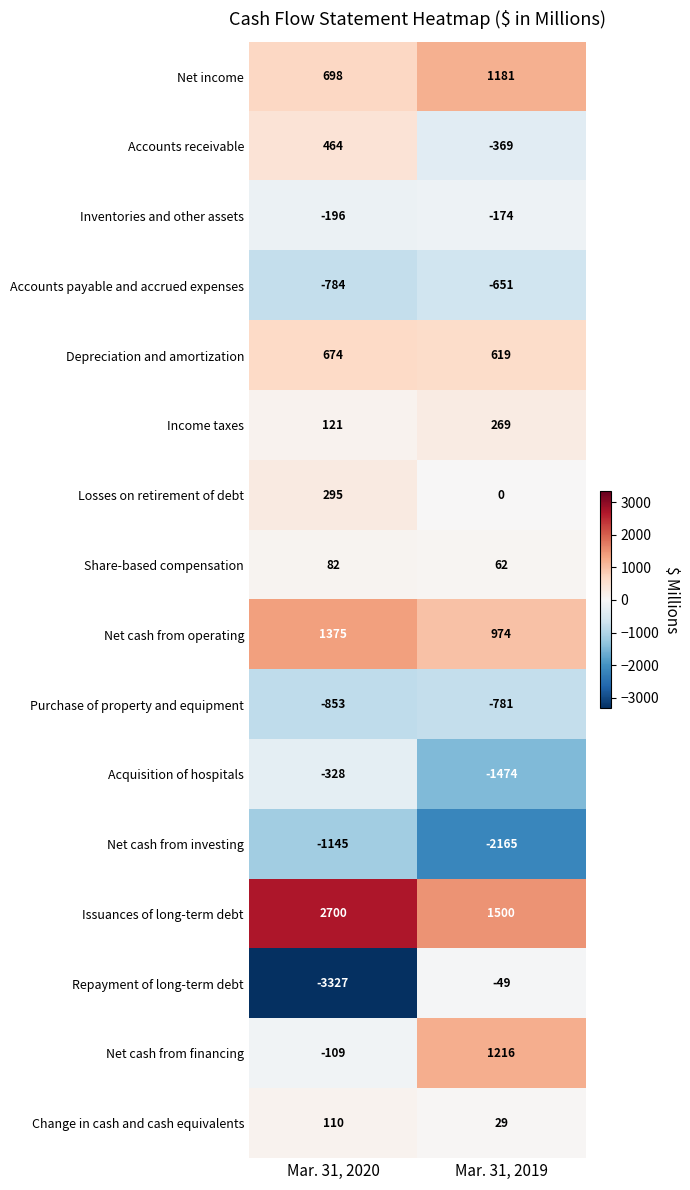

Rank the series by their maximum value, from highest to lowest.

Issuances of long-term debt, Net cash from operating, Net cash from financing, Net income, Depreciation and amortization, Accounts receivable, Losses on retirement of debt, Income taxes, Change in cash and cash equivalents, Share-based compensation, Repayment of long-term debt, Inventories and other assets, Acquisition of hospitals, Accounts payable and accrued expenses, Purchase of property and equipment, Net cash from investing